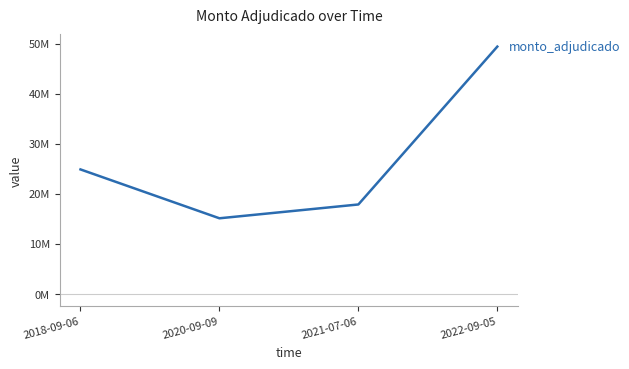

What is the difference between the values at 2021-07-06 and 2022-09-05?

31533000